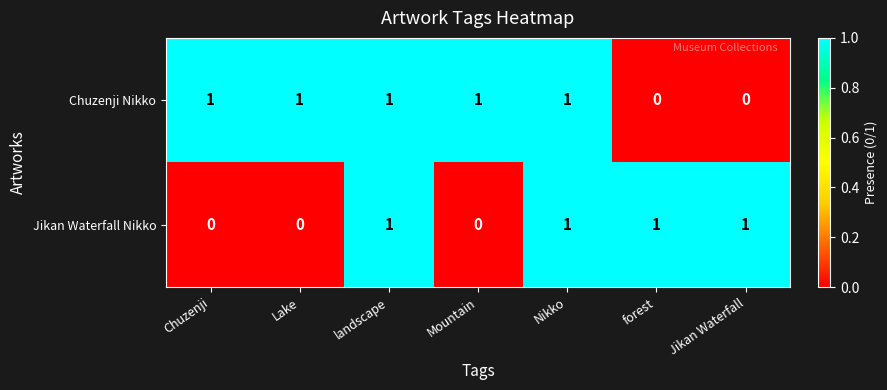

What is the total value across all series at forest?

1